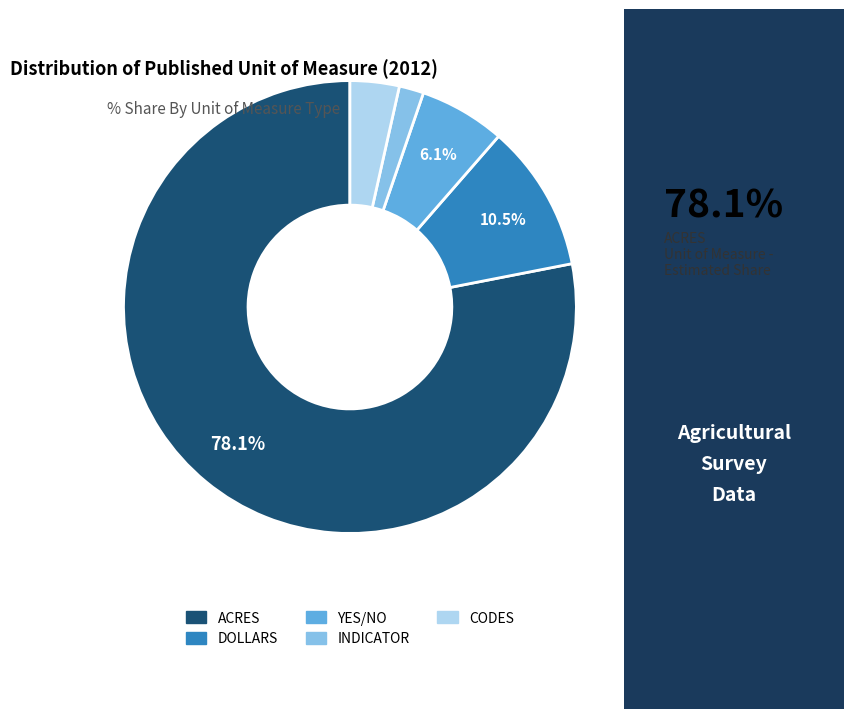

Between CODES and INDICATOR, which is larger?

CODES